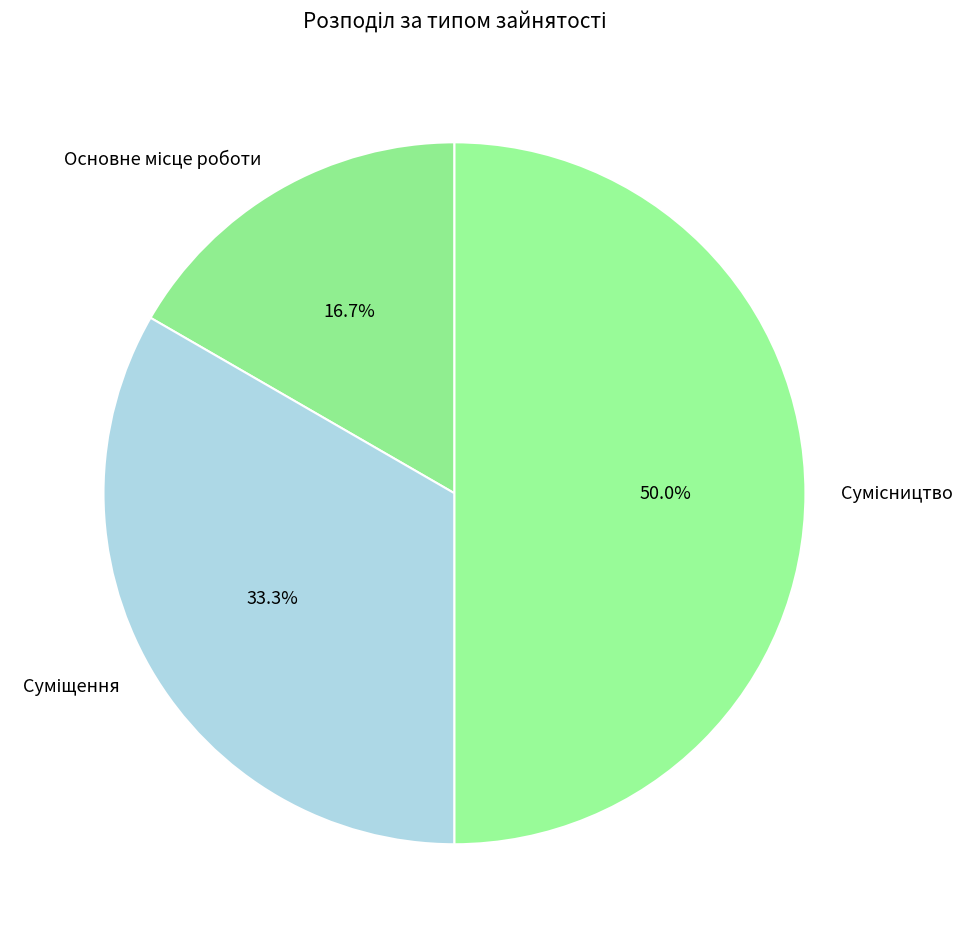

Is it true that Сумісництво is 59% of the pie?

False